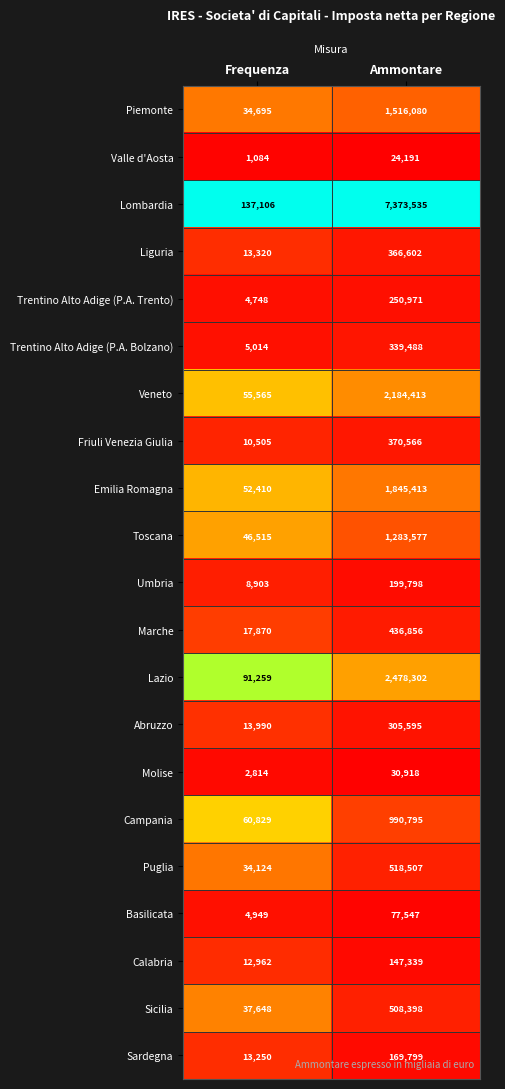

Which category has the highest value across all series?

Ammontare